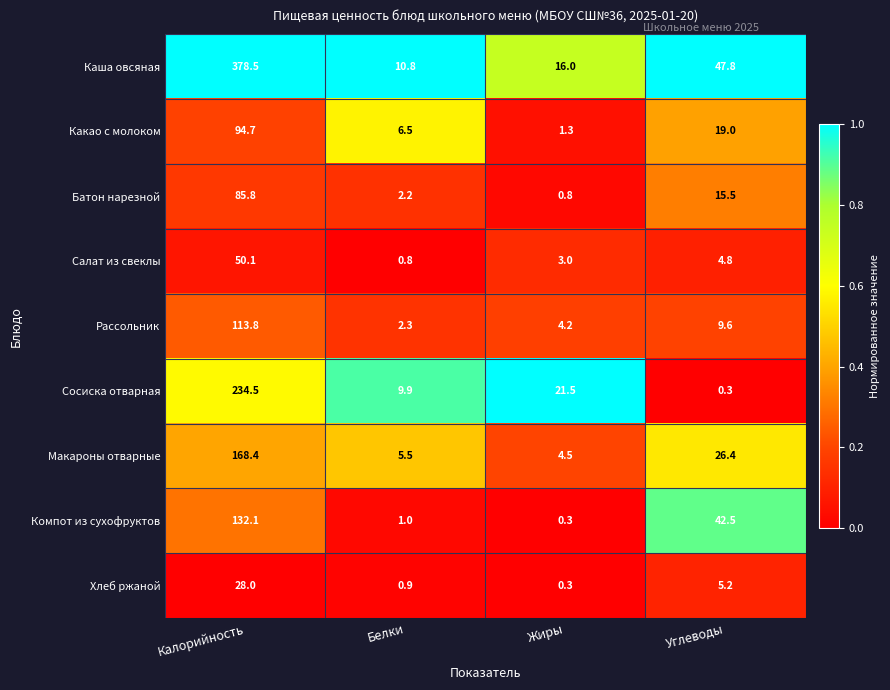

True or false: Каша овсяная has a value of 32.9 at Углеводы.

False